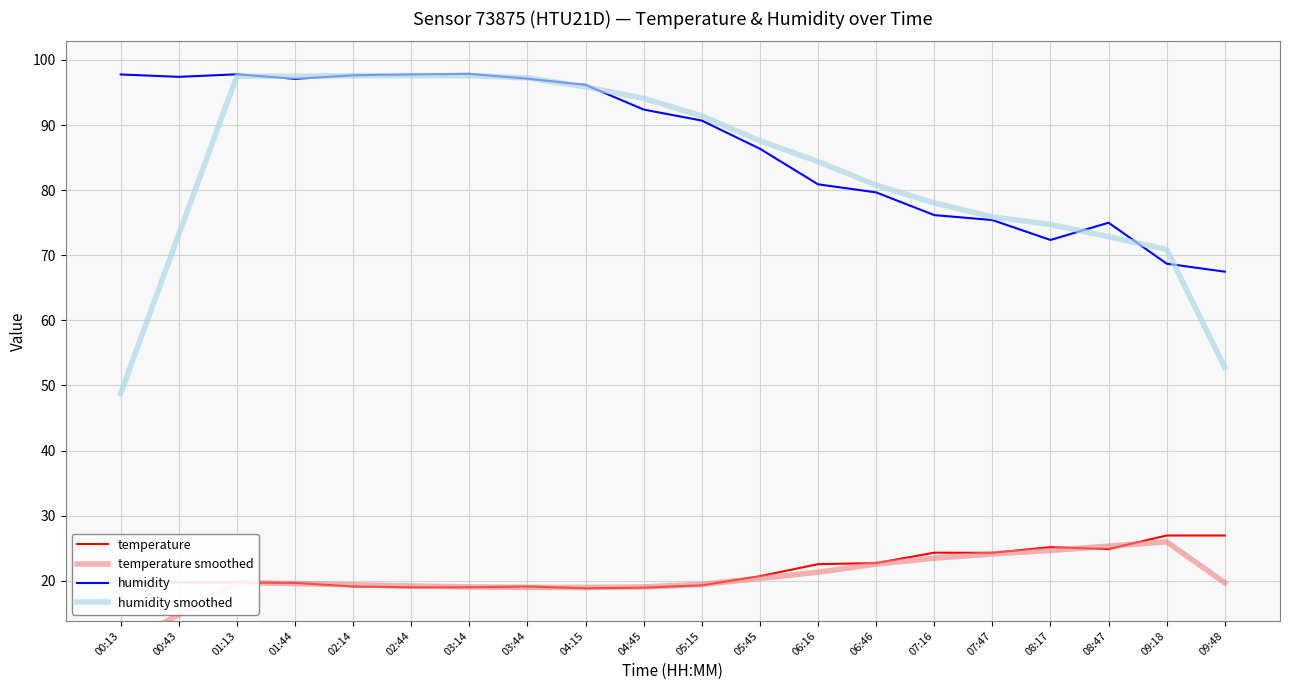

How many distinct data groups are displayed?

4